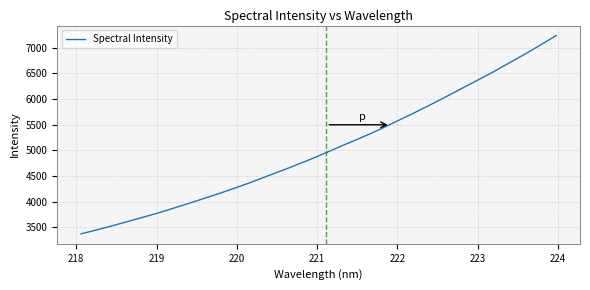

What is the difference between the maximum and minimum values?

3864.2